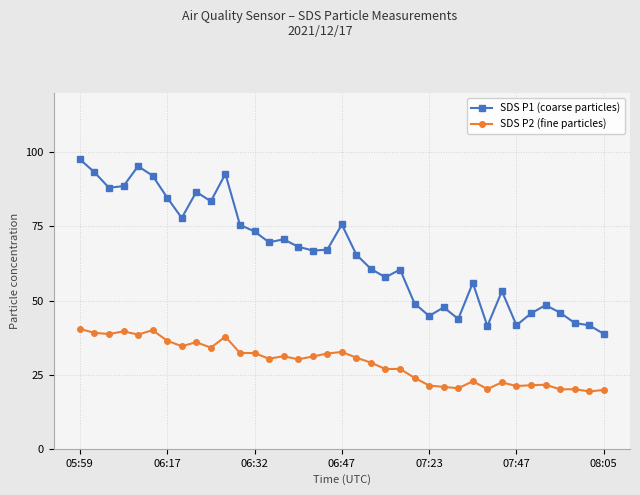

Which series has the largest total across all categories?

SDS P1 (coarse particles)